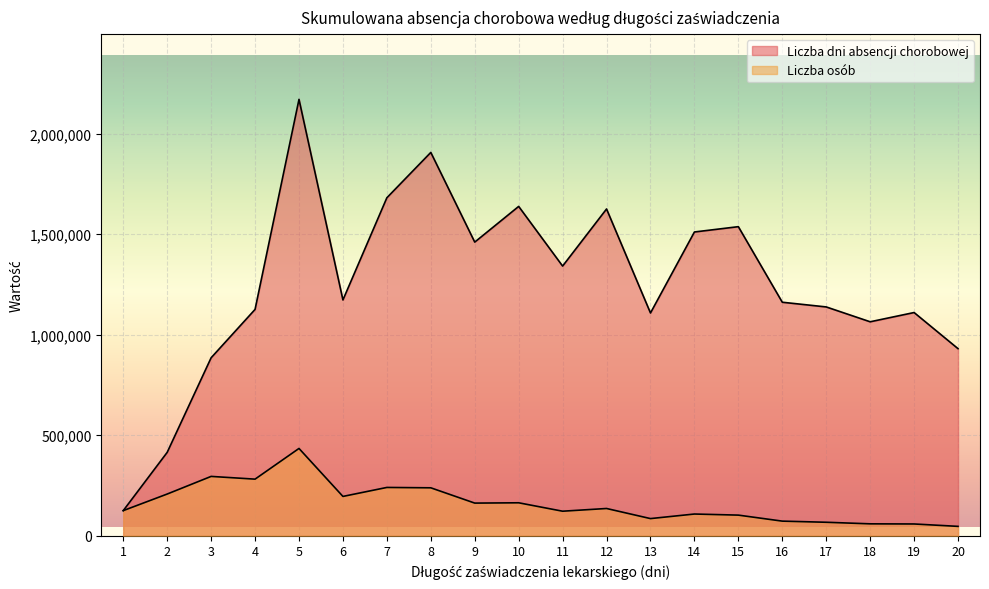

What is the spread (max minus min) of values at 6?

977175